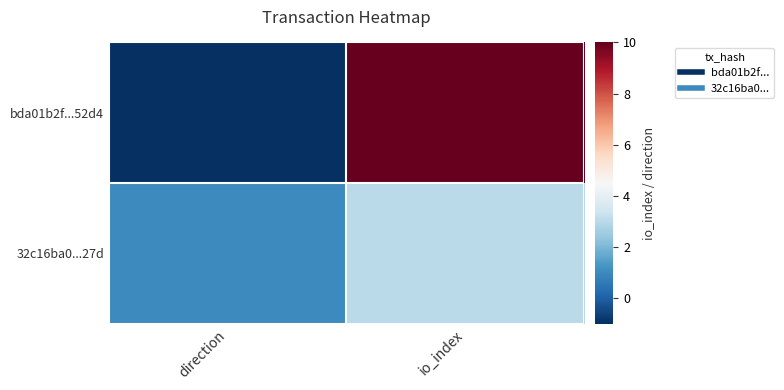

Rank the series at io_index from lowest to highest value.

32c16ba0...27d, bda01b2f...52d4